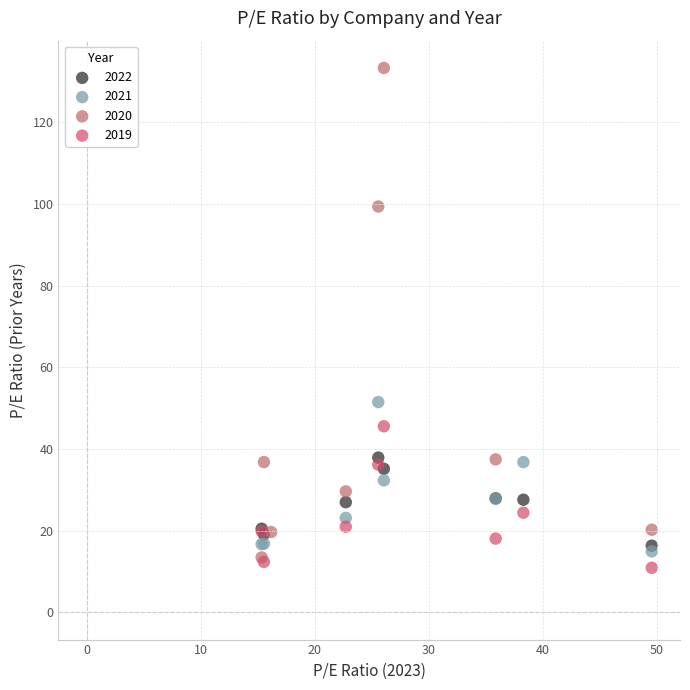

Which series has the widest spread of Y values?

2020